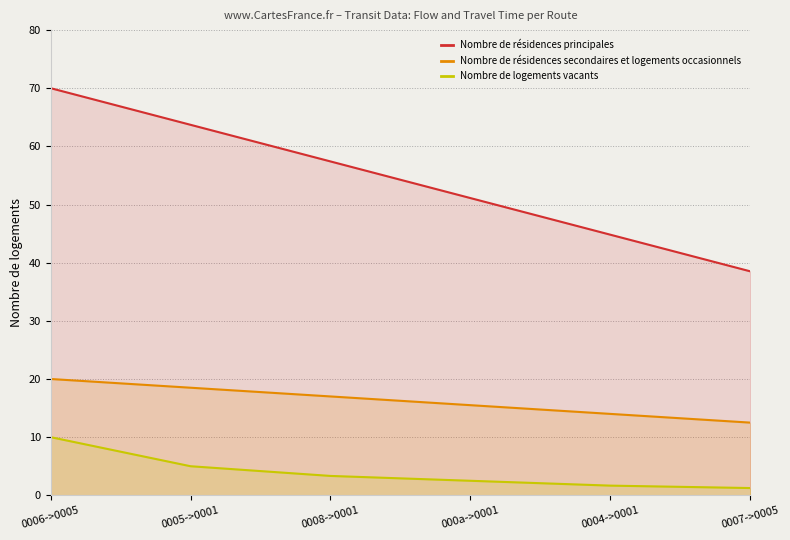

What is the difference between the highest and lowest values at 0008->0001?

54.1